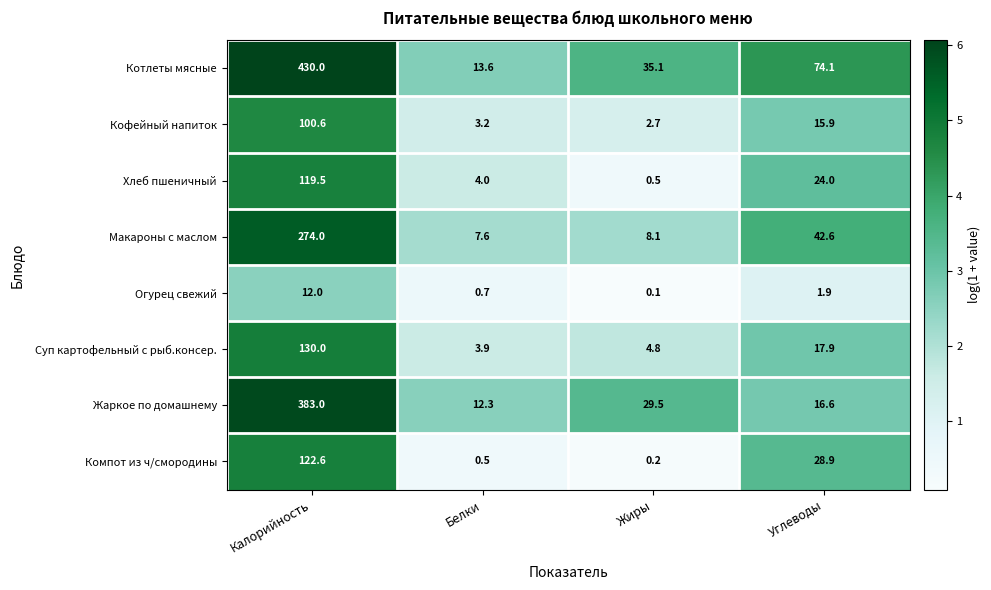

True or false: Компот из ч/смородины has a value of 0.5 at Белки.

True